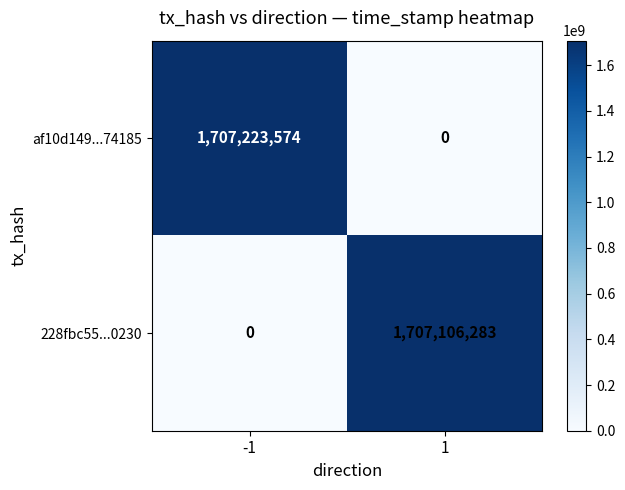

Rank the categories by 228fbc55...0230 value from lowest to highest.

-1, 1